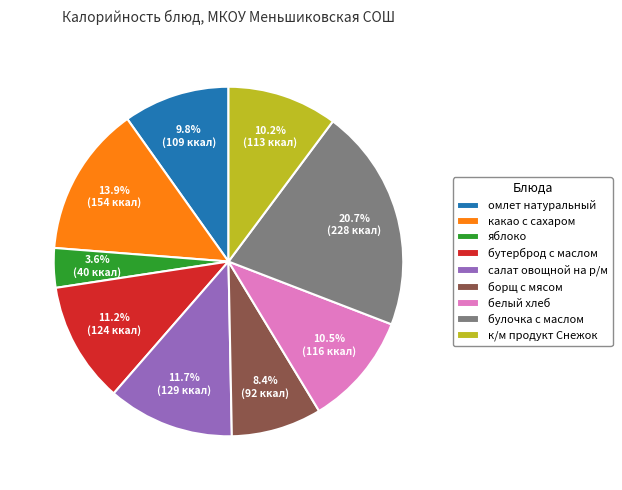

What percentage is NOT represented by борщ с мясом?

91.6%